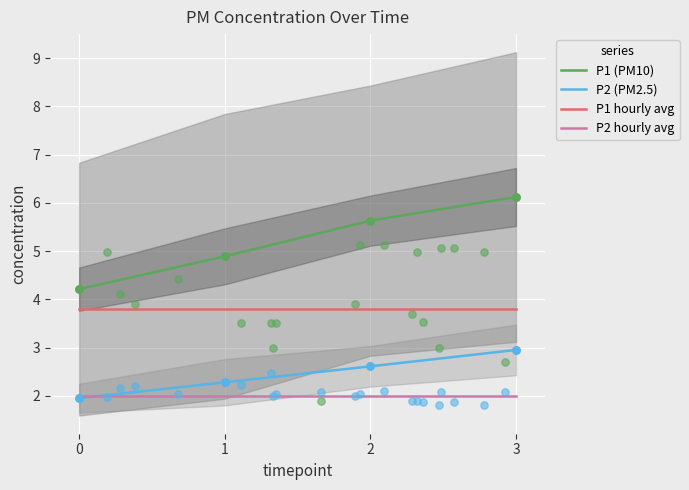

Which series reaches the maximum Y coordinate?

P1 (PM10)